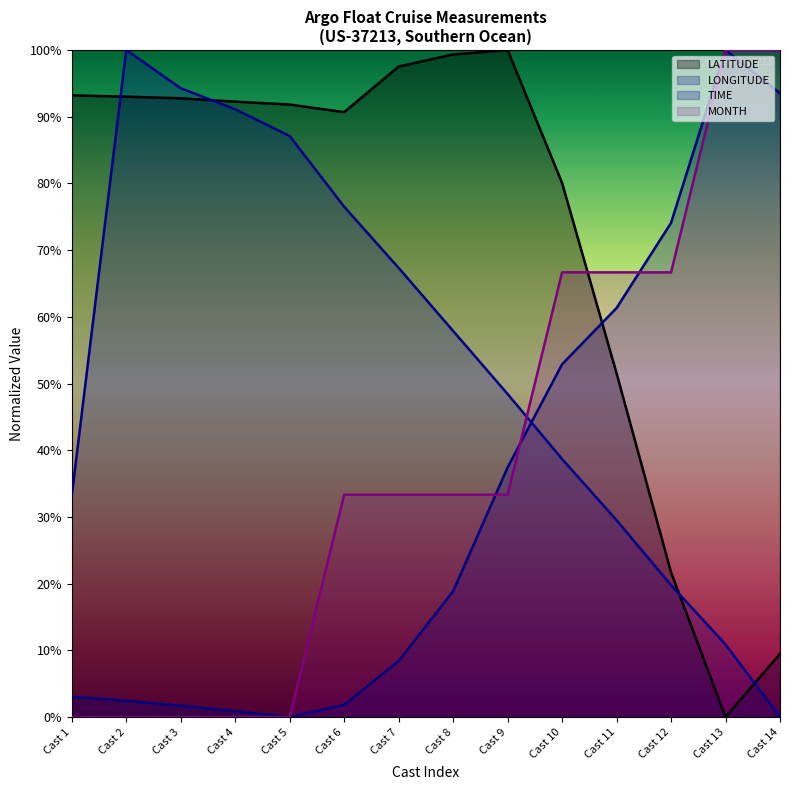

Is the value of LONGITUDE at Cast 5 greater than the value of TIME at Cast 4?

No